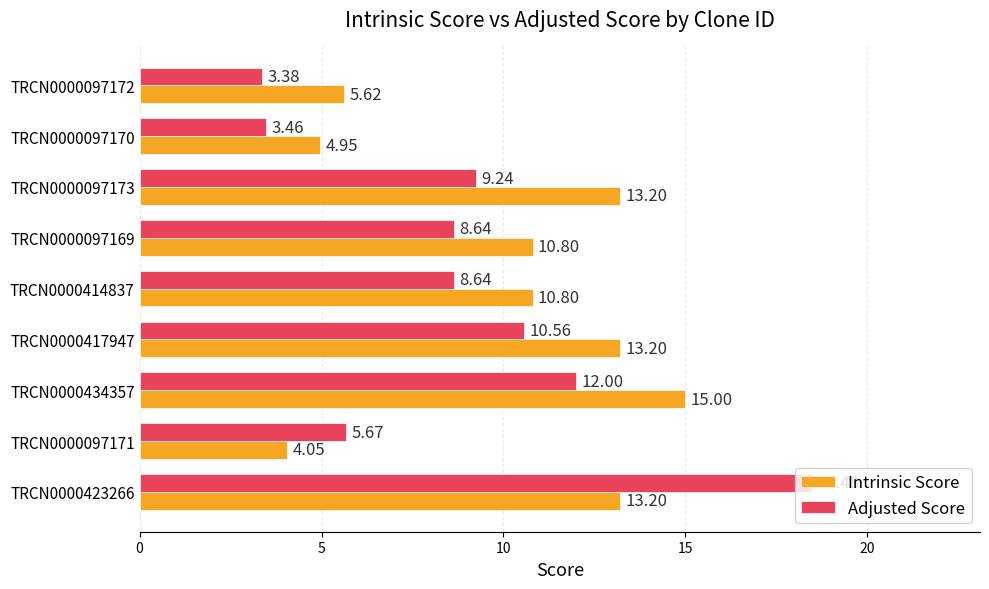

Which series has the largest range (max minus min)?

Adjusted Score